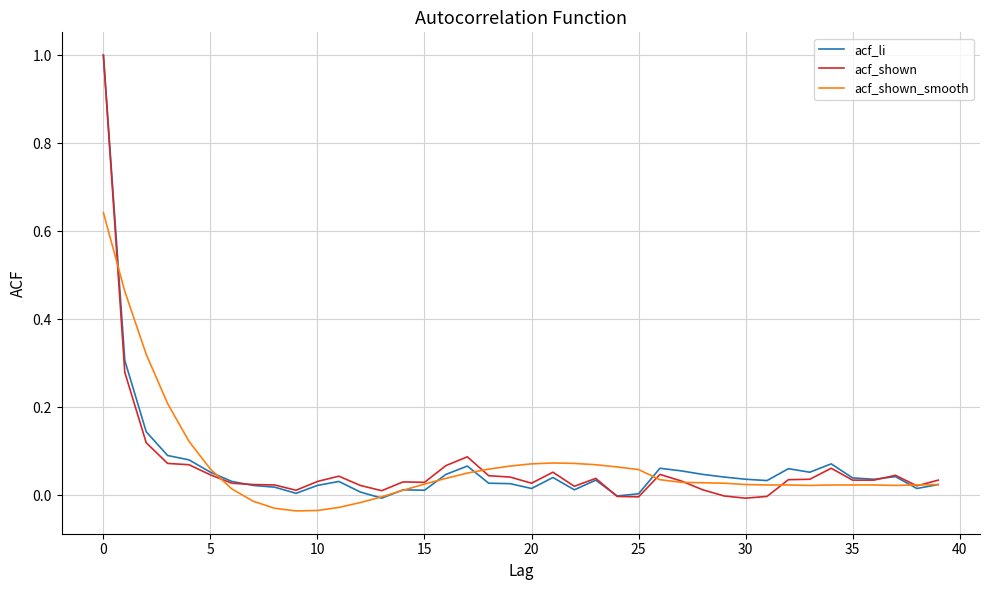

What is the highest value of the acf_shown series?

1.0